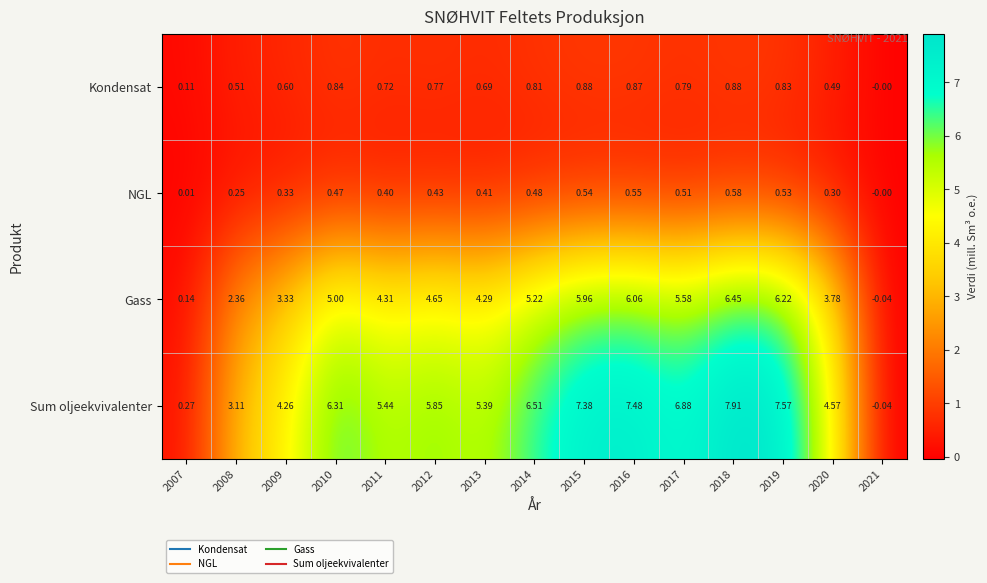

Which series has the largest total across all categories?

Sum oljeekvivalenter